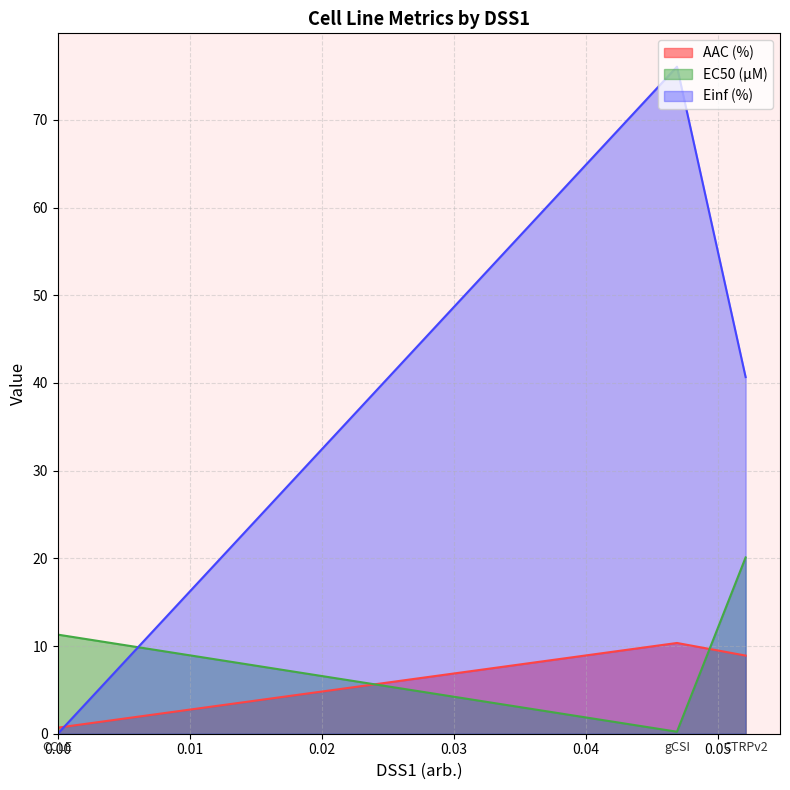

What is the maximum value for EC50 (µM)?

20.1